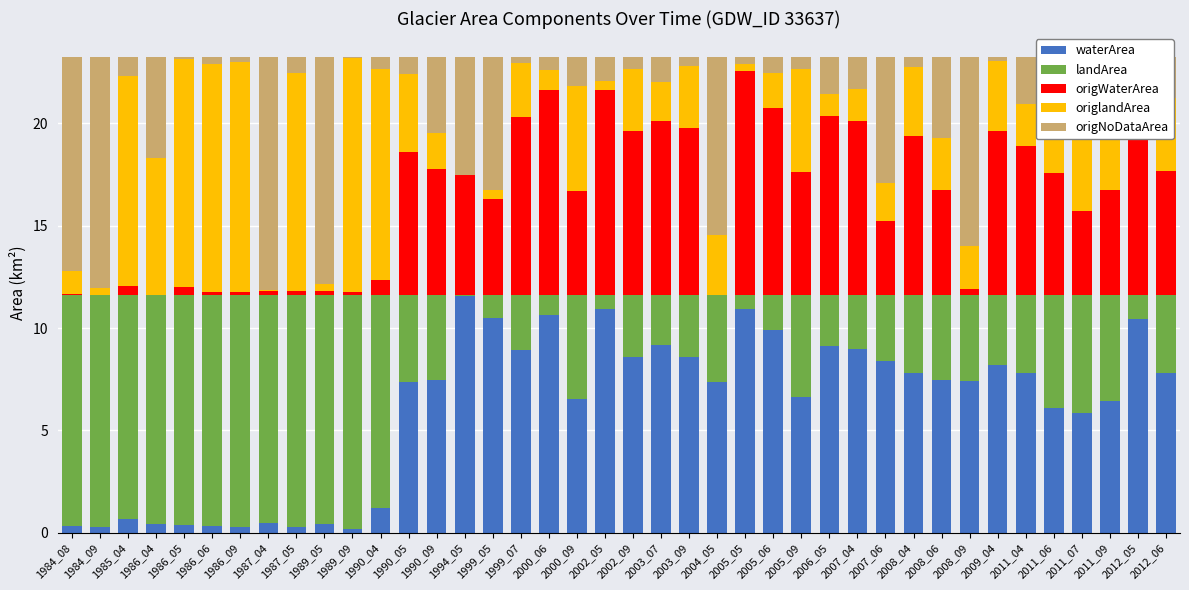

Is it true that waterArea equals 7.4 at 2008_09?

True